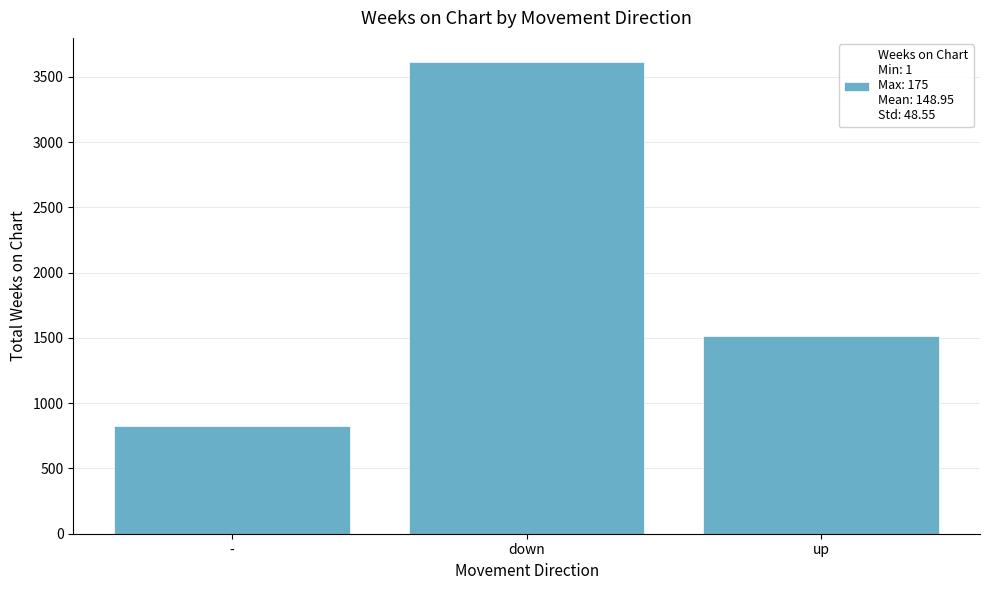

Reading left to right, extract all data points from this chart.

825	3618	1515